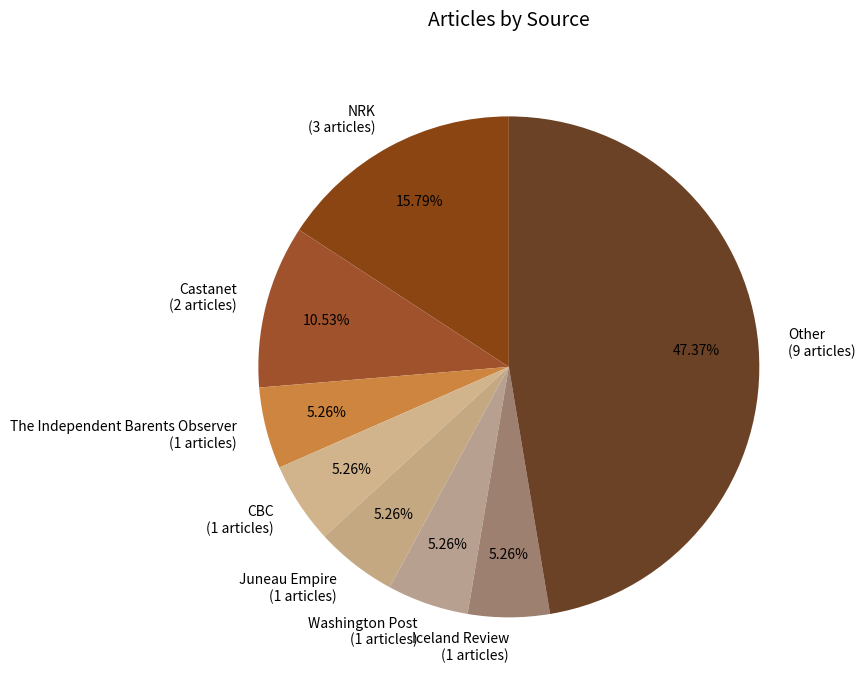

Is the sum of Castanet (2 articles) and Iceland Review (1 articles) greater than half?

No